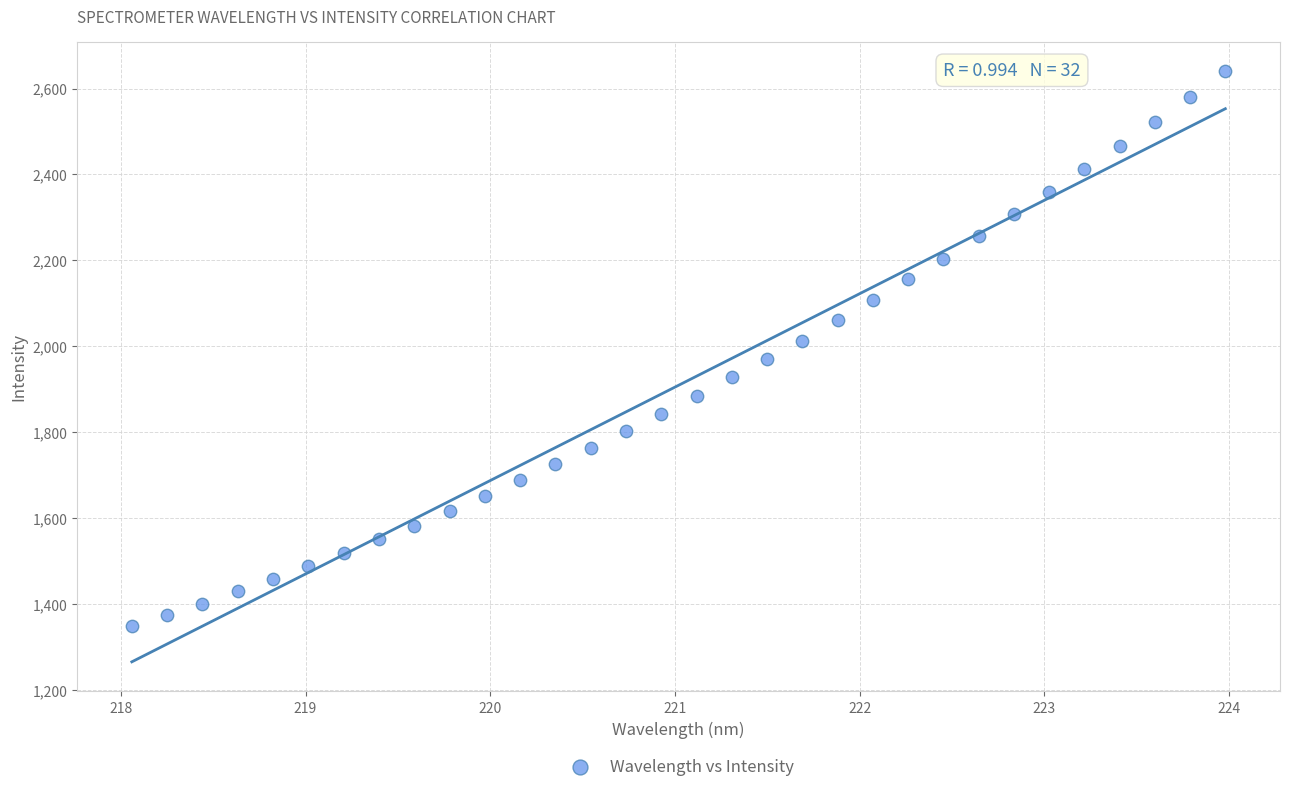

What is the range of Y values (max minus min)?

1291.9